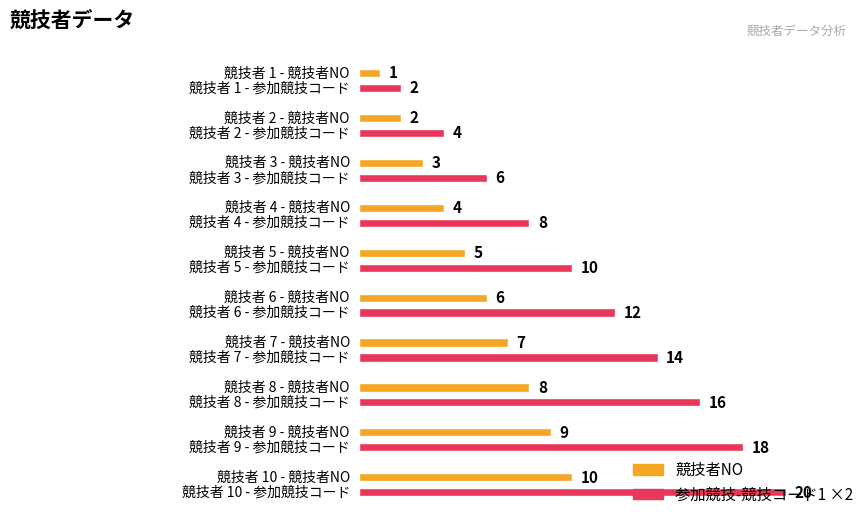

At which label does 参加競技-競技コード1 reach its minimum?

1